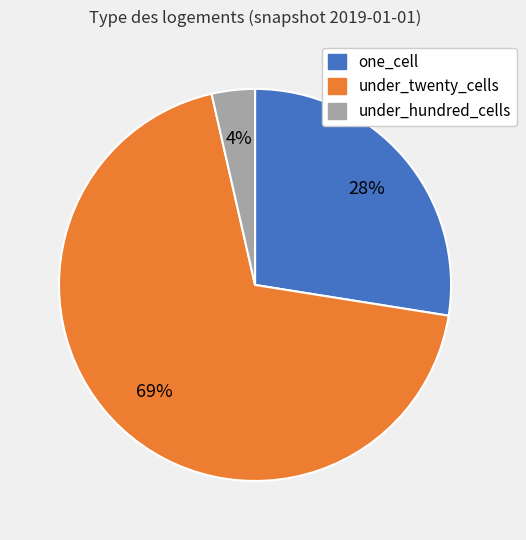

Between one_cell and under_twenty_cells, which is larger?

under_twenty_cells